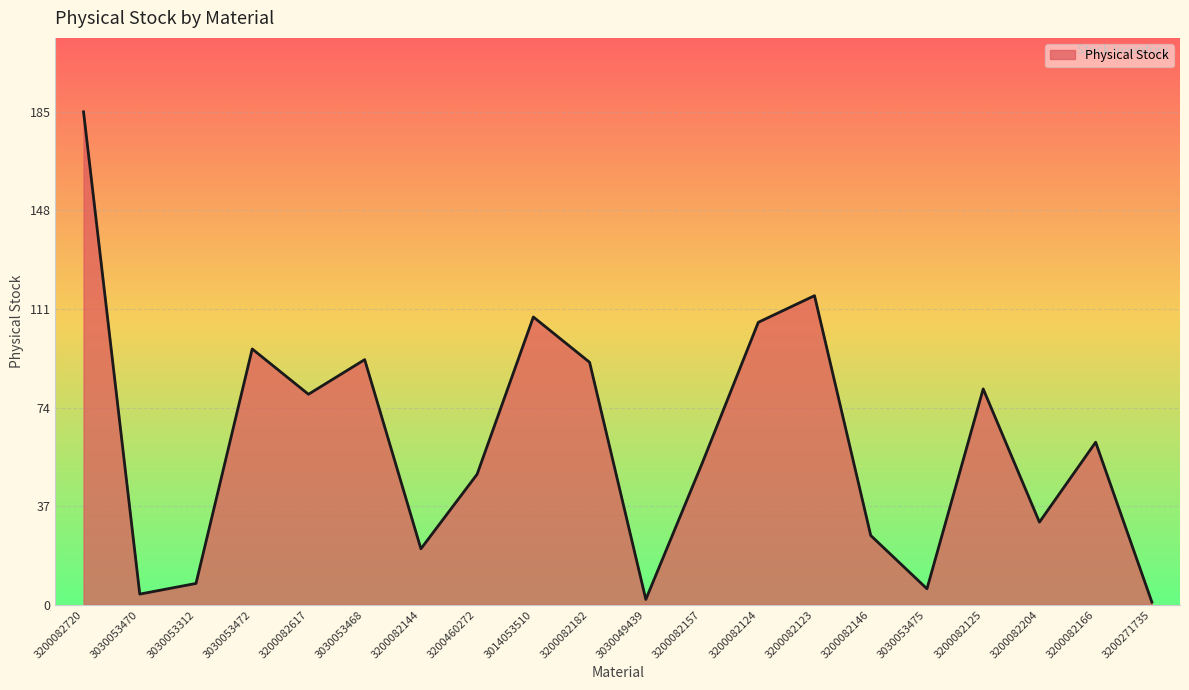

What is the difference between the values at 3200082166 and 3200082123?

55